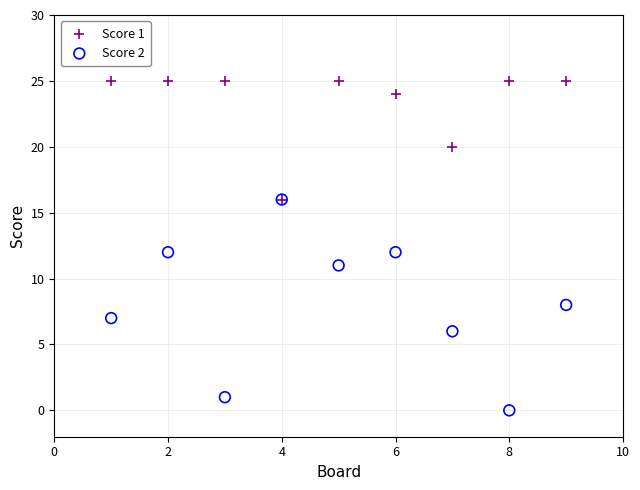

Which series has the largest Y range (max minus min)?

Score 2